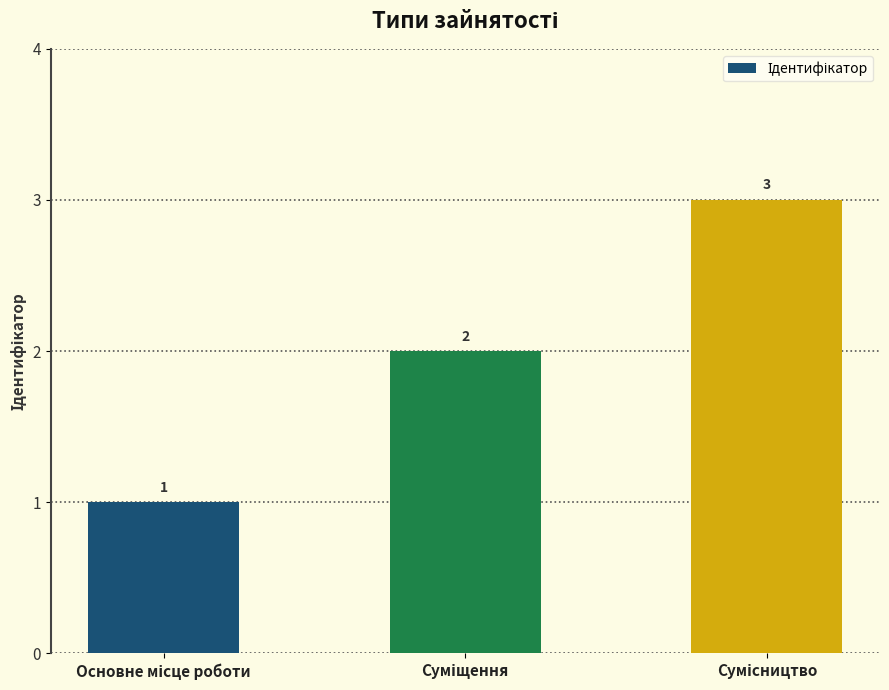

What is the difference between the maximum and minimum values?

2